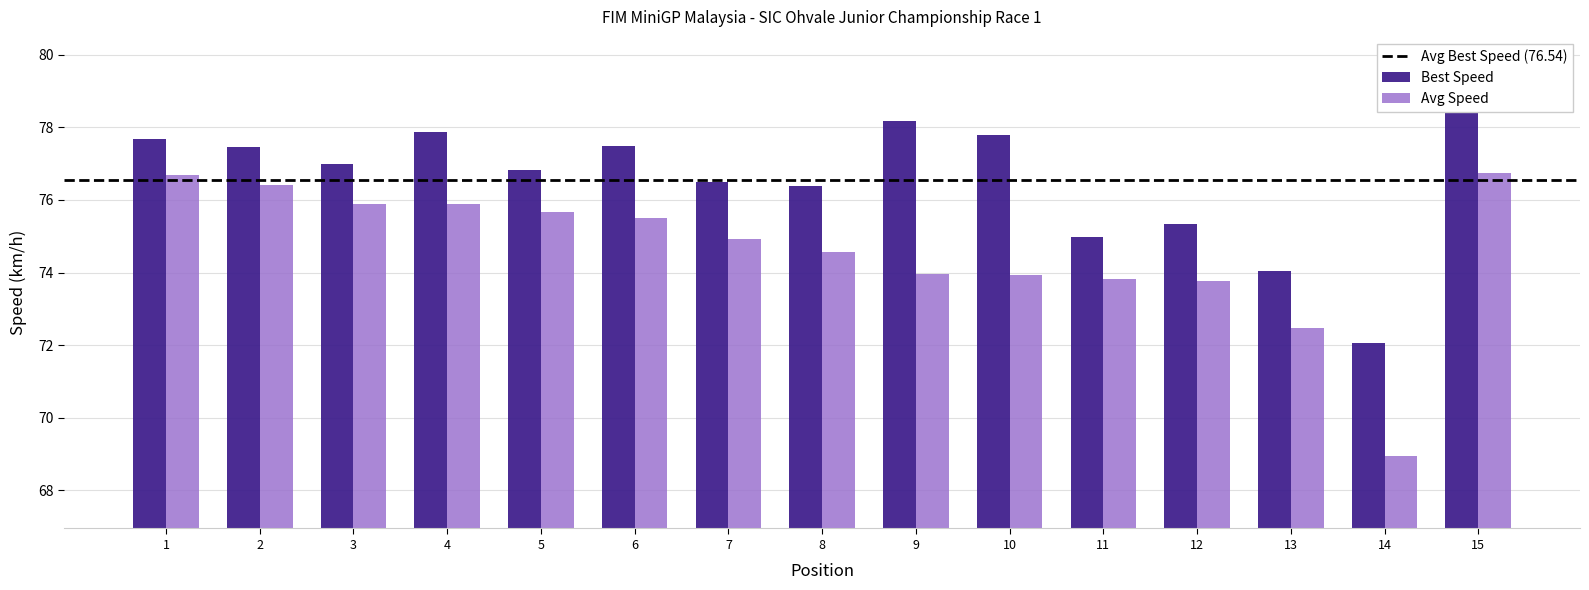

What is the smallest value displayed?

72.1